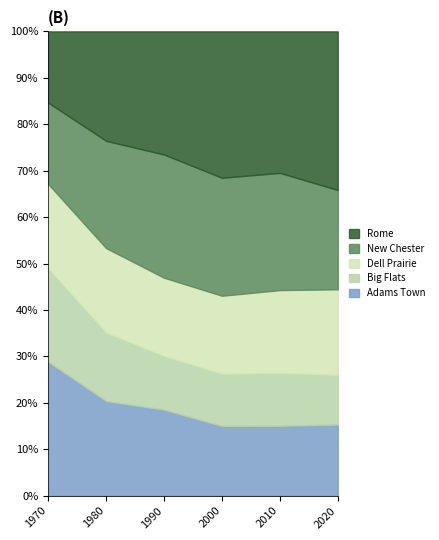

What is the minimum value for Adams Town?

15.0